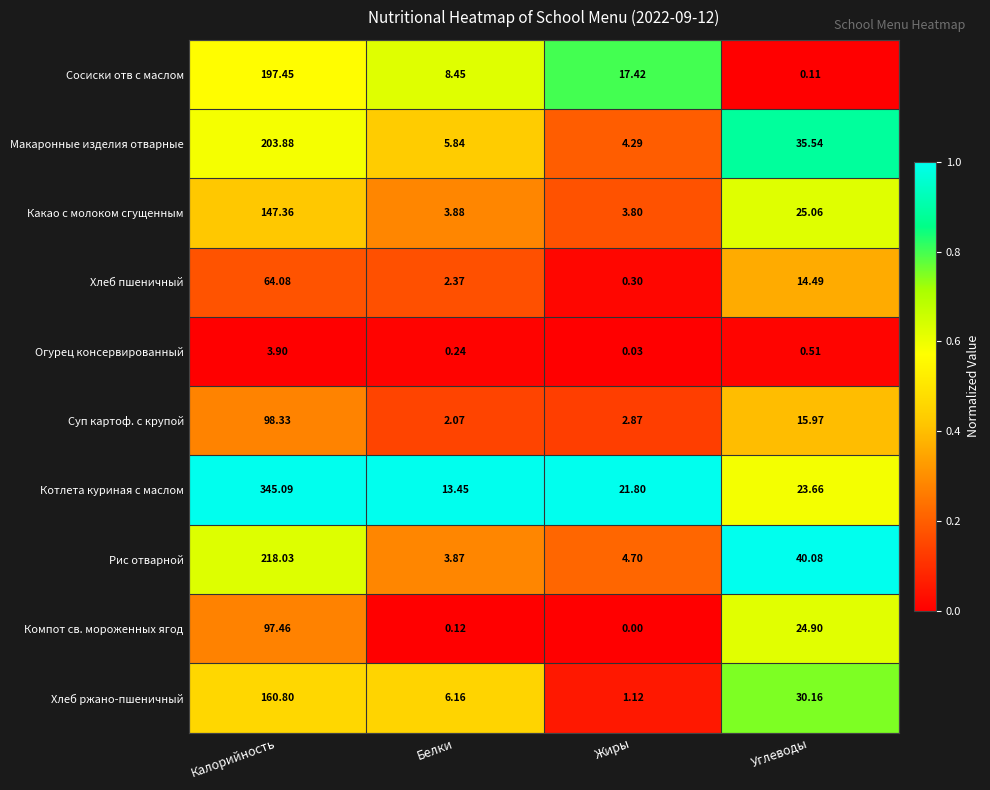

At which label is Хлеб ржано-пшеничный closest to 80?

Углеводы